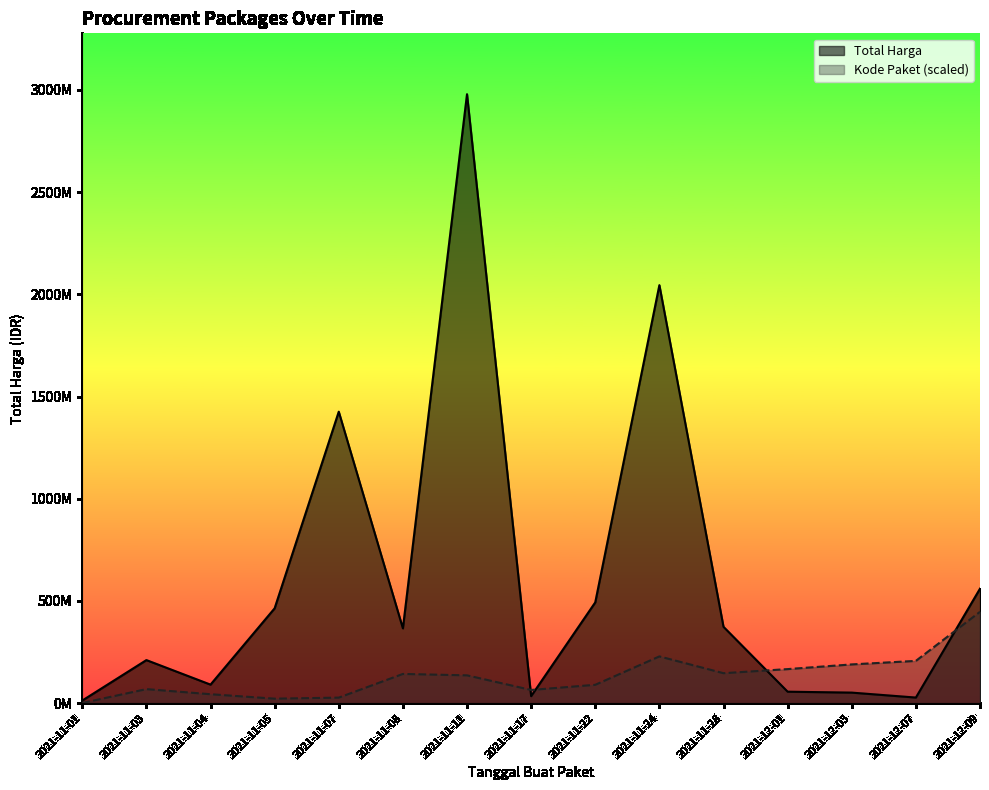

Read the Total Harga value at 2021-11-11.

2978963240.0